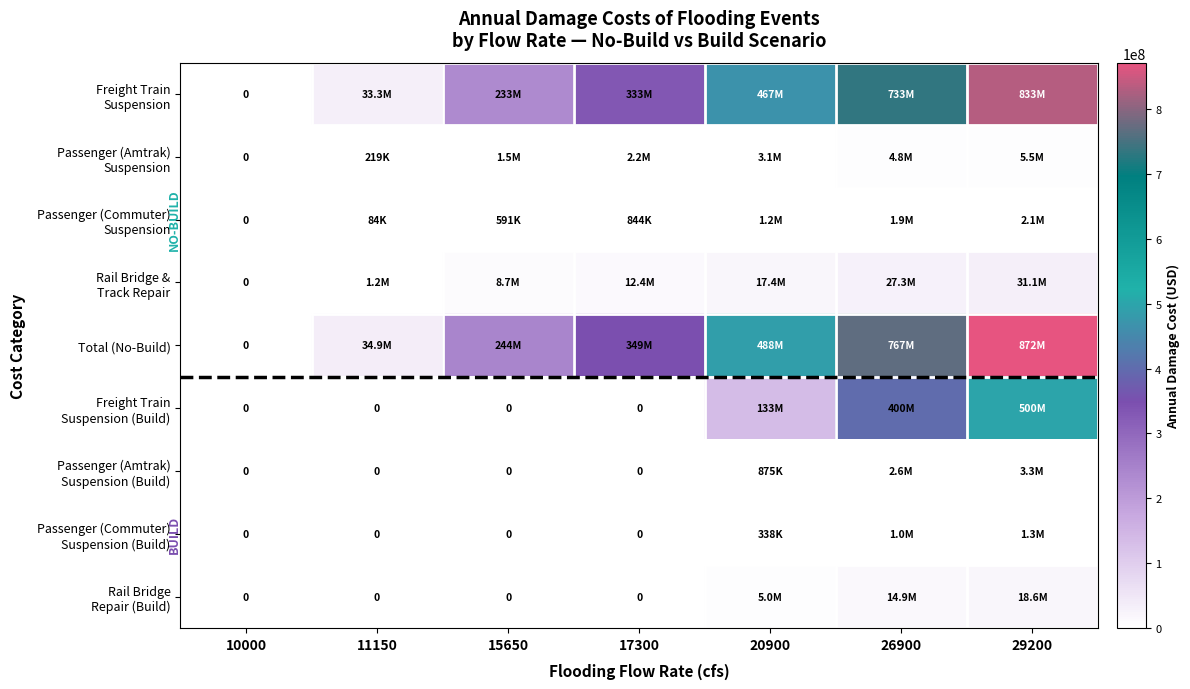

Between 15650 and 20900, which is larger?

20900